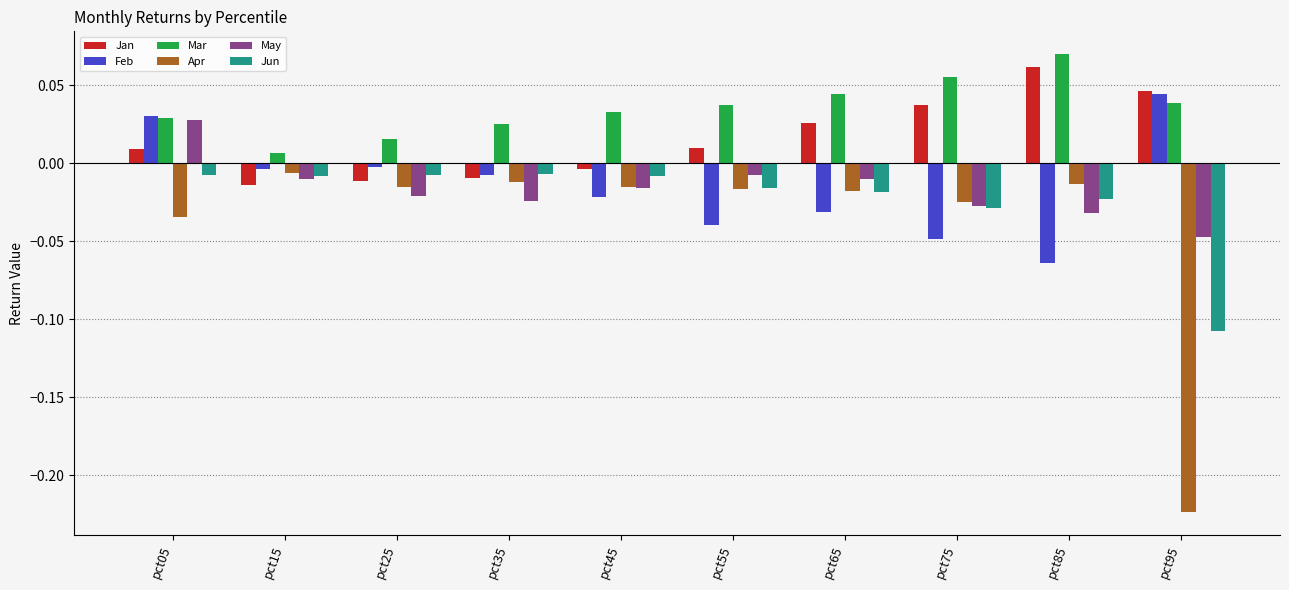

At which label does Apr reach its peak?

pct15